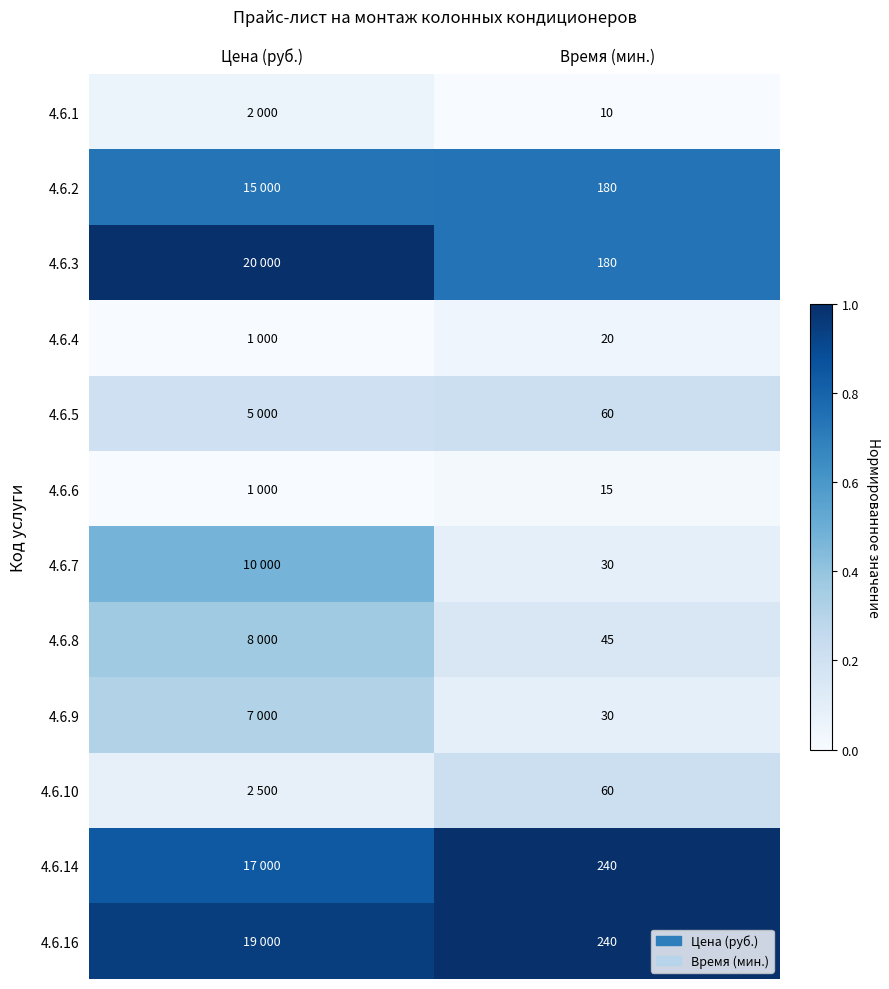

How many series are shown in this chart?

12